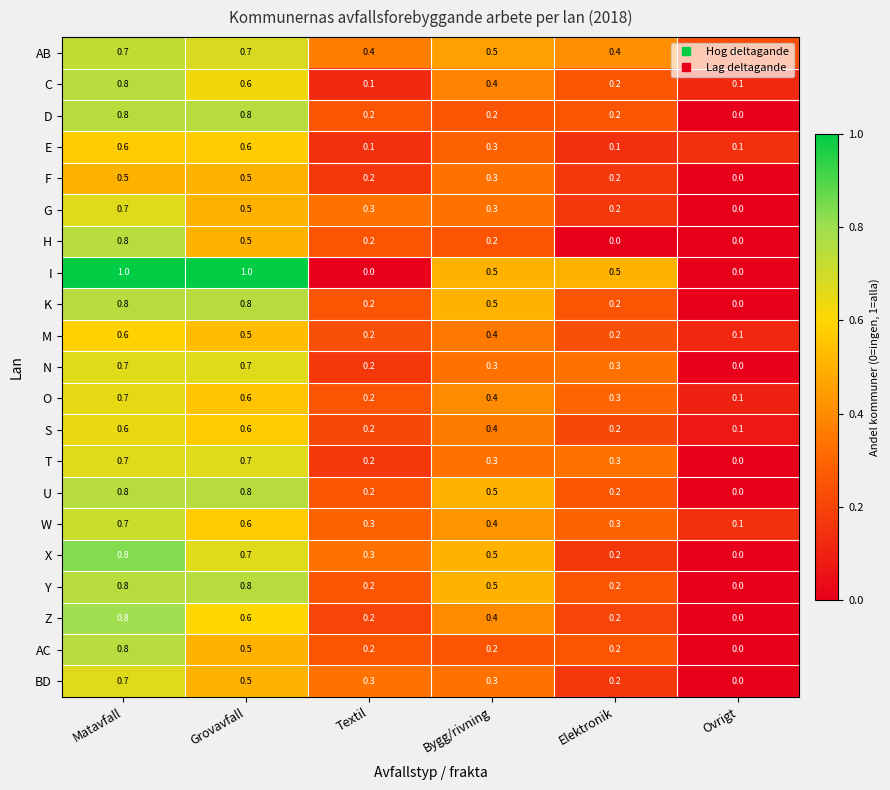

What is the difference between the K values at Elektronik and Grovavfall?

0.6